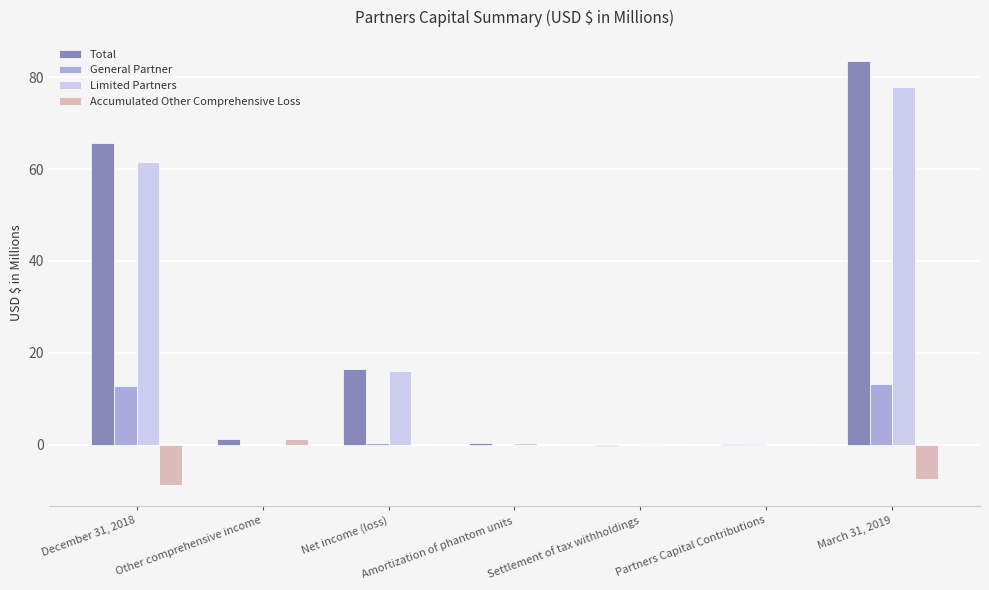

Which category has the highest value in the Total series?

March 31, 2019